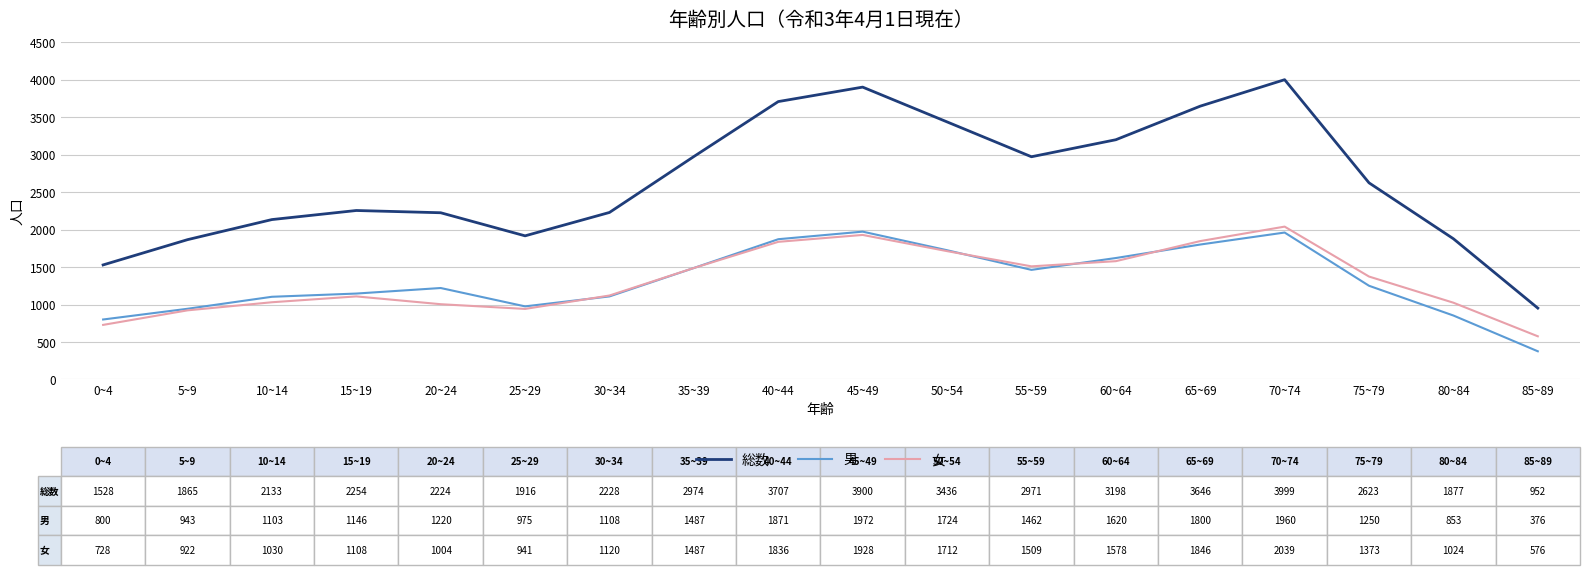

Between 20~24 and 40~44, which series saw the biggest shift?

総数